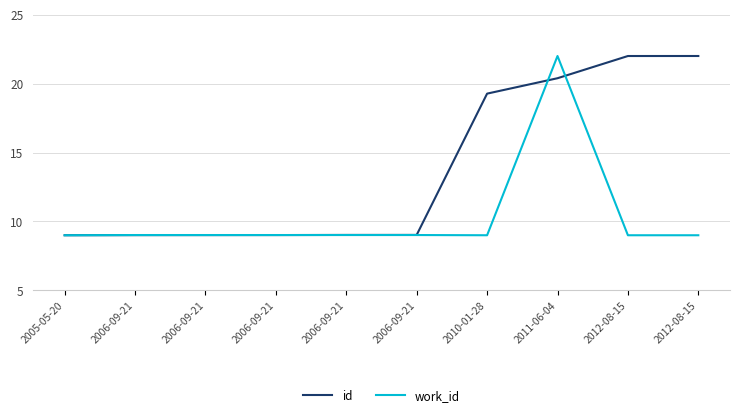

What is the average value of the work_id series?

10.3